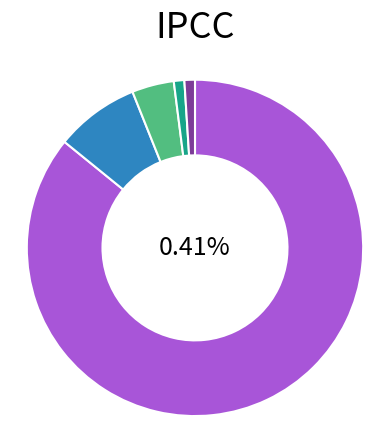

How many slices are in this pie chart?

5